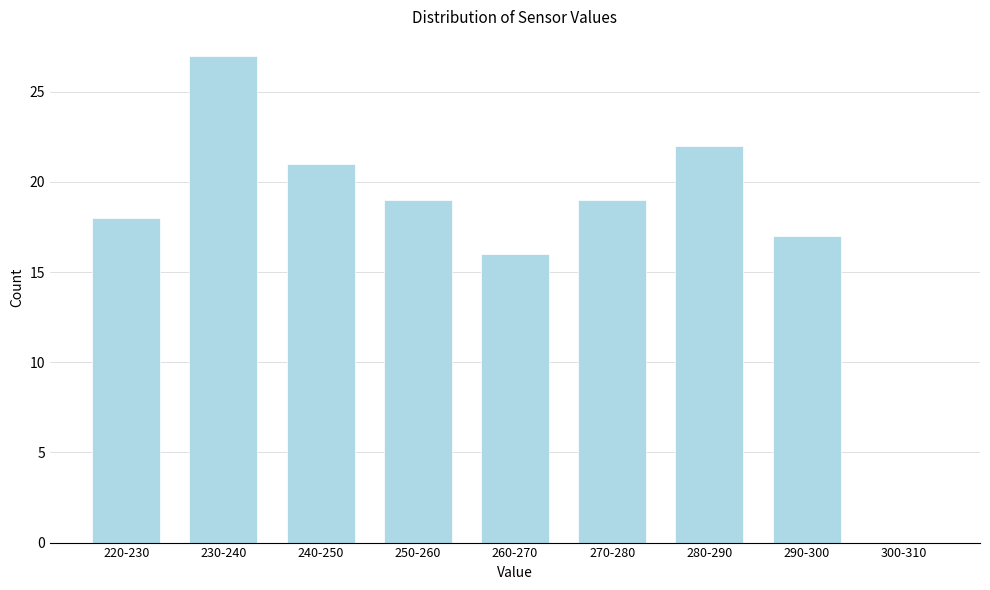

Reading left to right, what are all the values shown in this chart?

220-230=18	230-240=27	240-250=21	250-260=19	260-270=16	270-280=19	280-290=22	290-300=17	300-310=0